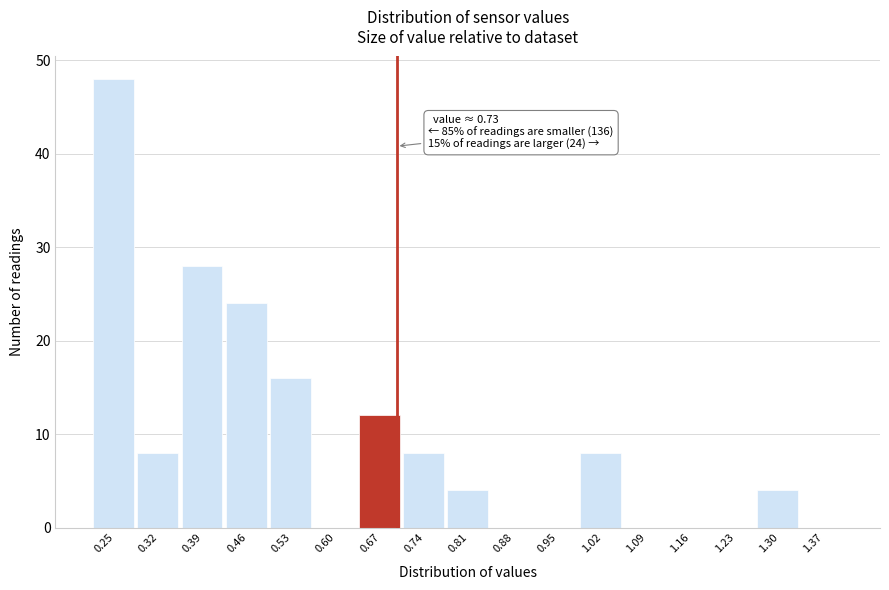

Reading left to right, transcribe all the data shown in this chart.

0.25=48	0.32=8	0.39=28	0.46=24	0.53=16	0.60=0	0.67=12	0.74=8	0.81=4	0.88=0	0.95=0	1.02=8	1.09=0	1.16=0	1.23=0	1.30=4	1.37=0